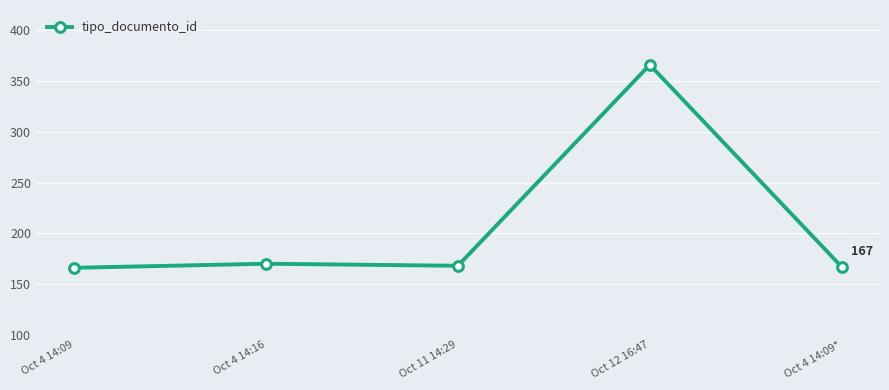

What position from the right is Oct 11 14:29?

3